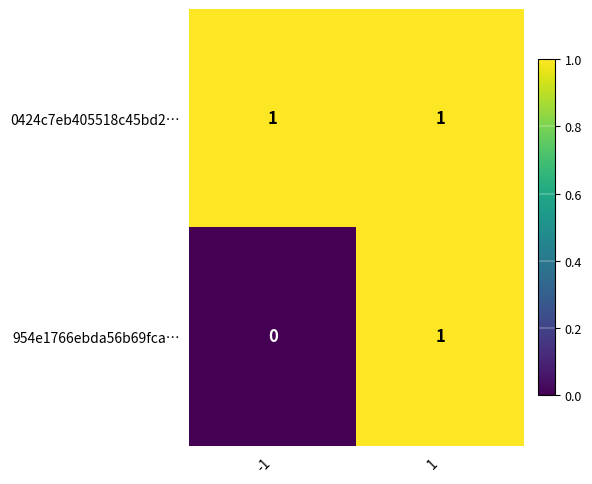

Count the number of data series in this chart.

2